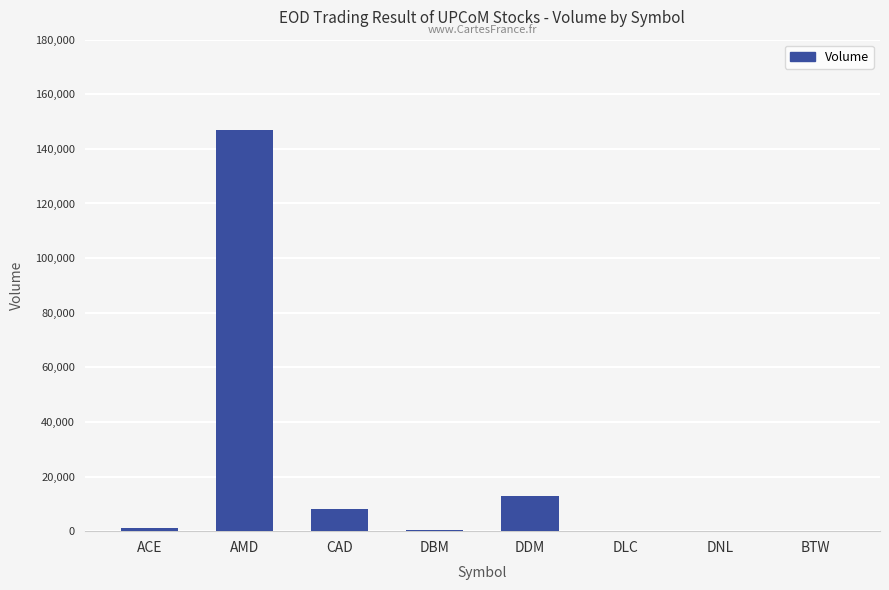

How many series are shown in this chart?

1